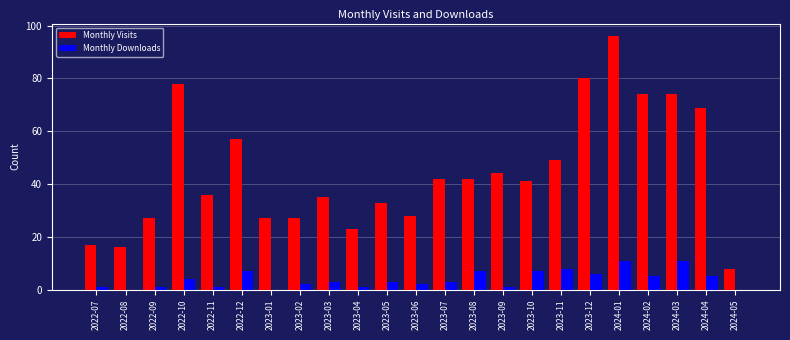

Which series has the largest total across all categories?

Monthly Visits